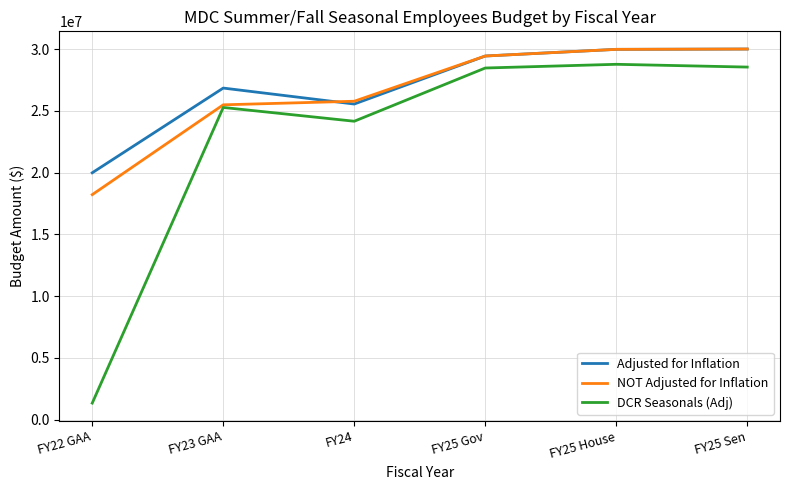

How many lines are shown in the chart?

3